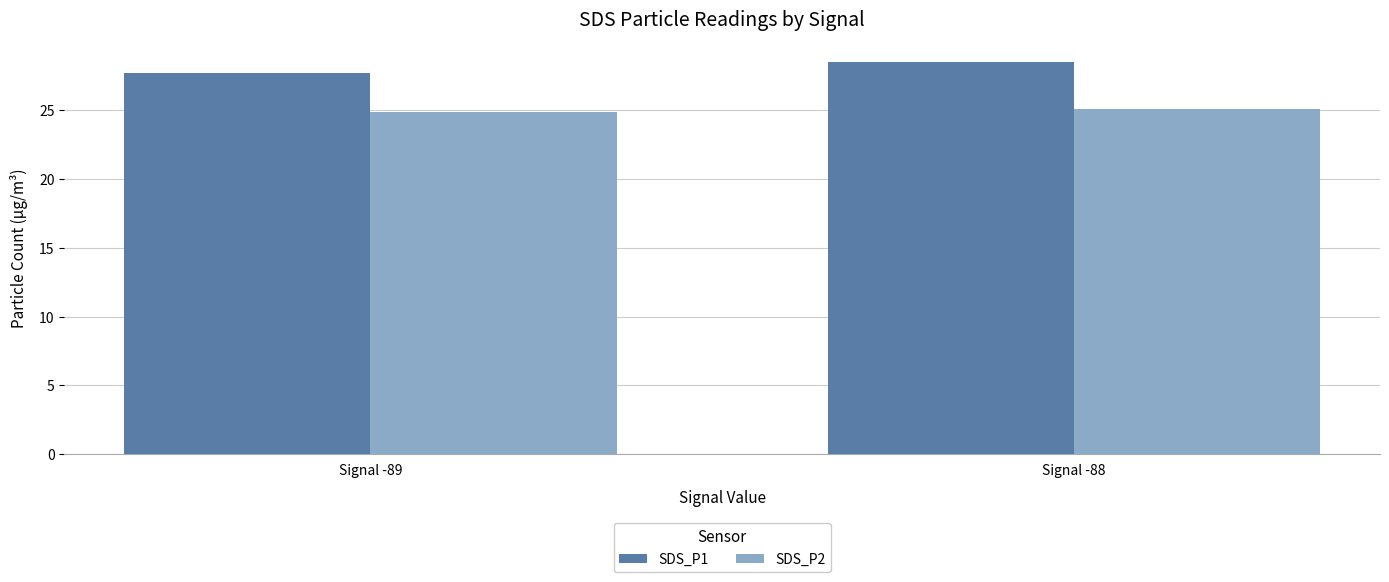

What is the sum of the SDS_P1 values at Signal -89 and Signal -88?

56.2